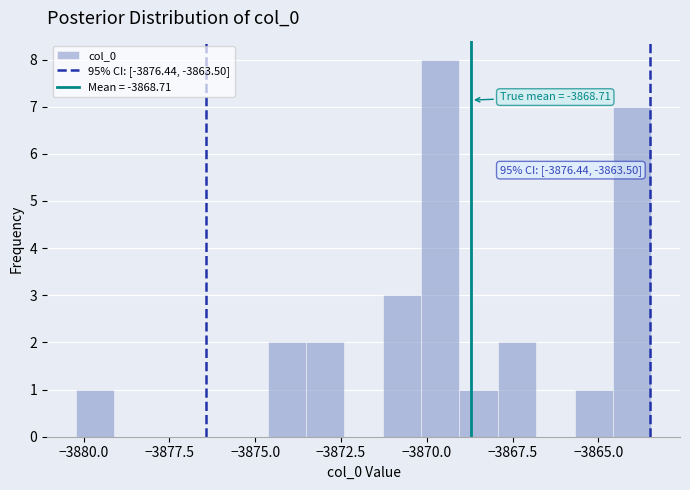

Read against the x-axis, roughly where is the centre of the tallest bar?

-3869.5